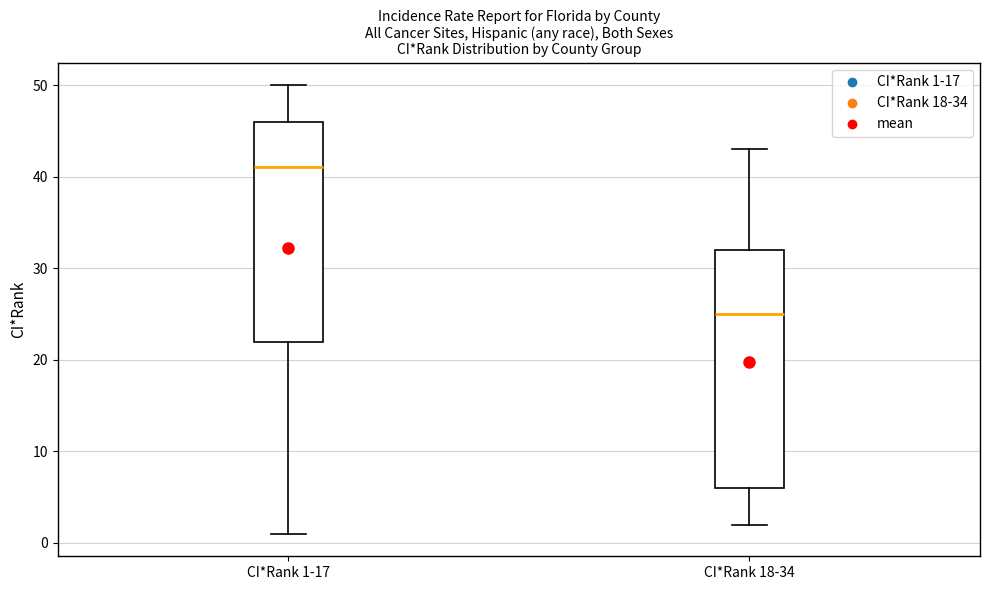

Comparing the boxes themselves (not the whiskers), which one is the tallest?

CI*Rank 18-34